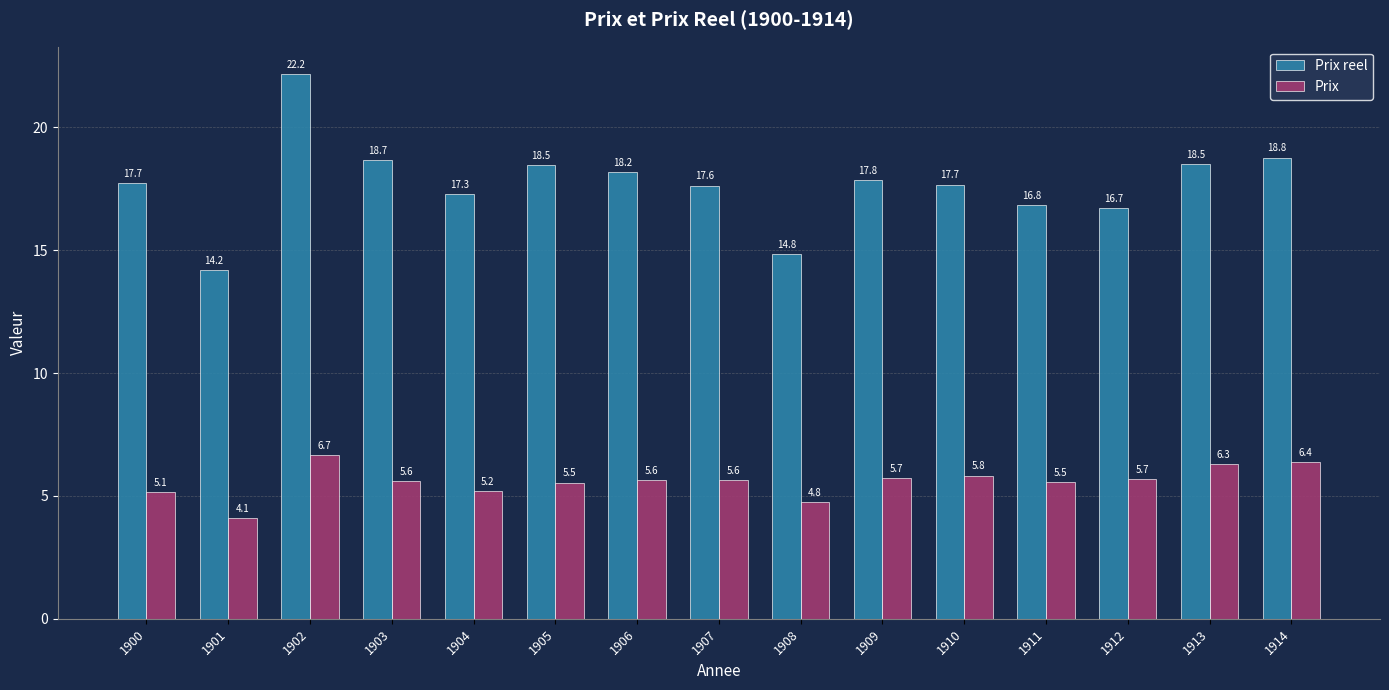

At which label is Prix closest to 5?

1900